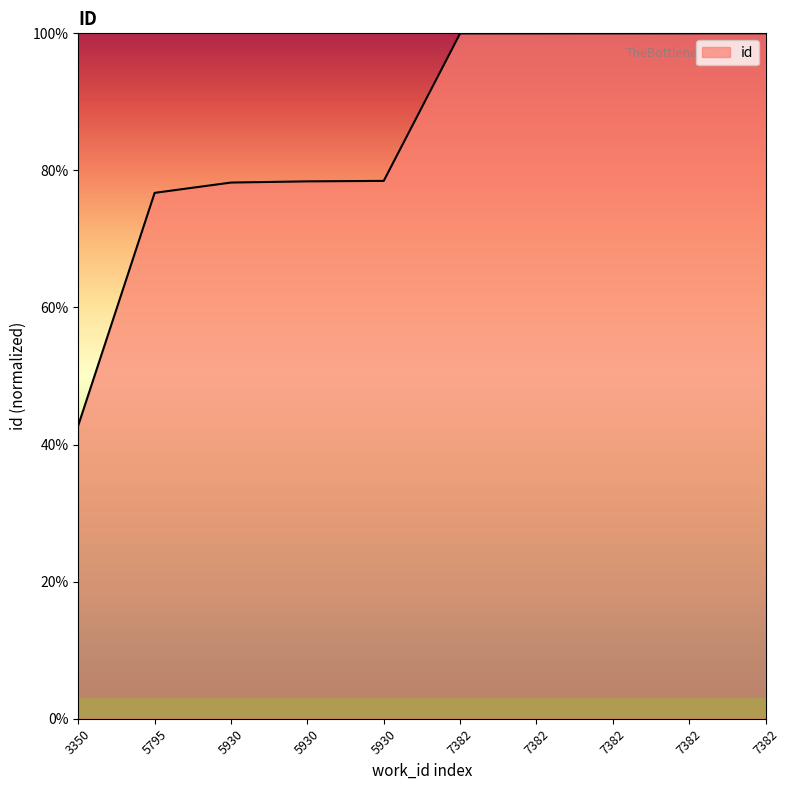

What is the greatest value displayed?

100.0